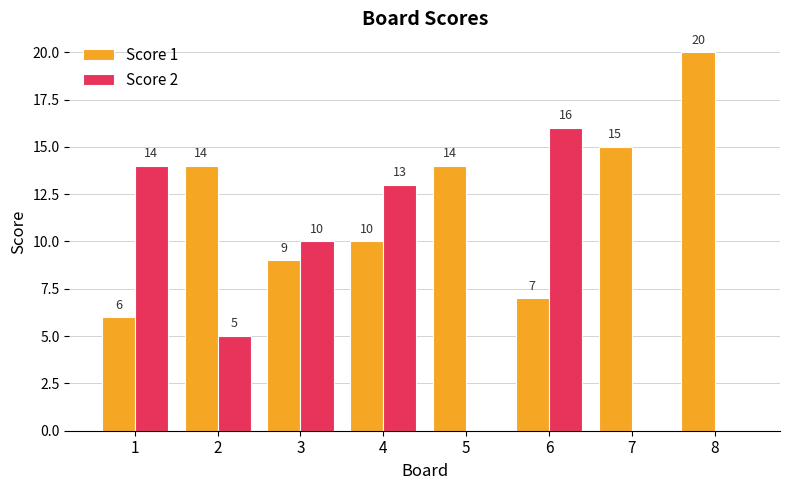

What is the difference between the Score 1 values at 3 and 1?

3